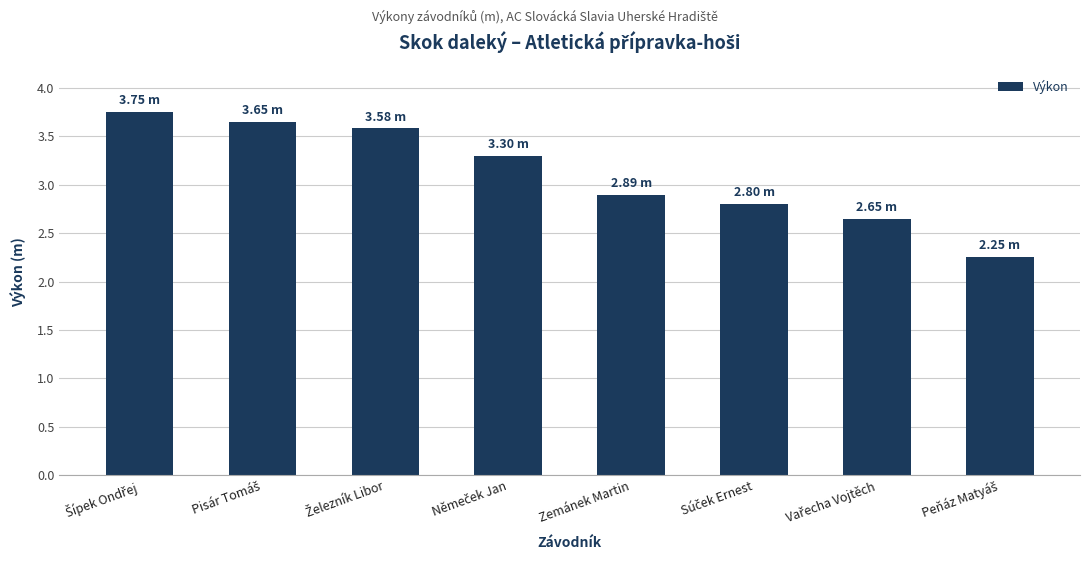

At which label is the value closest to 3?

Zemánek Martin